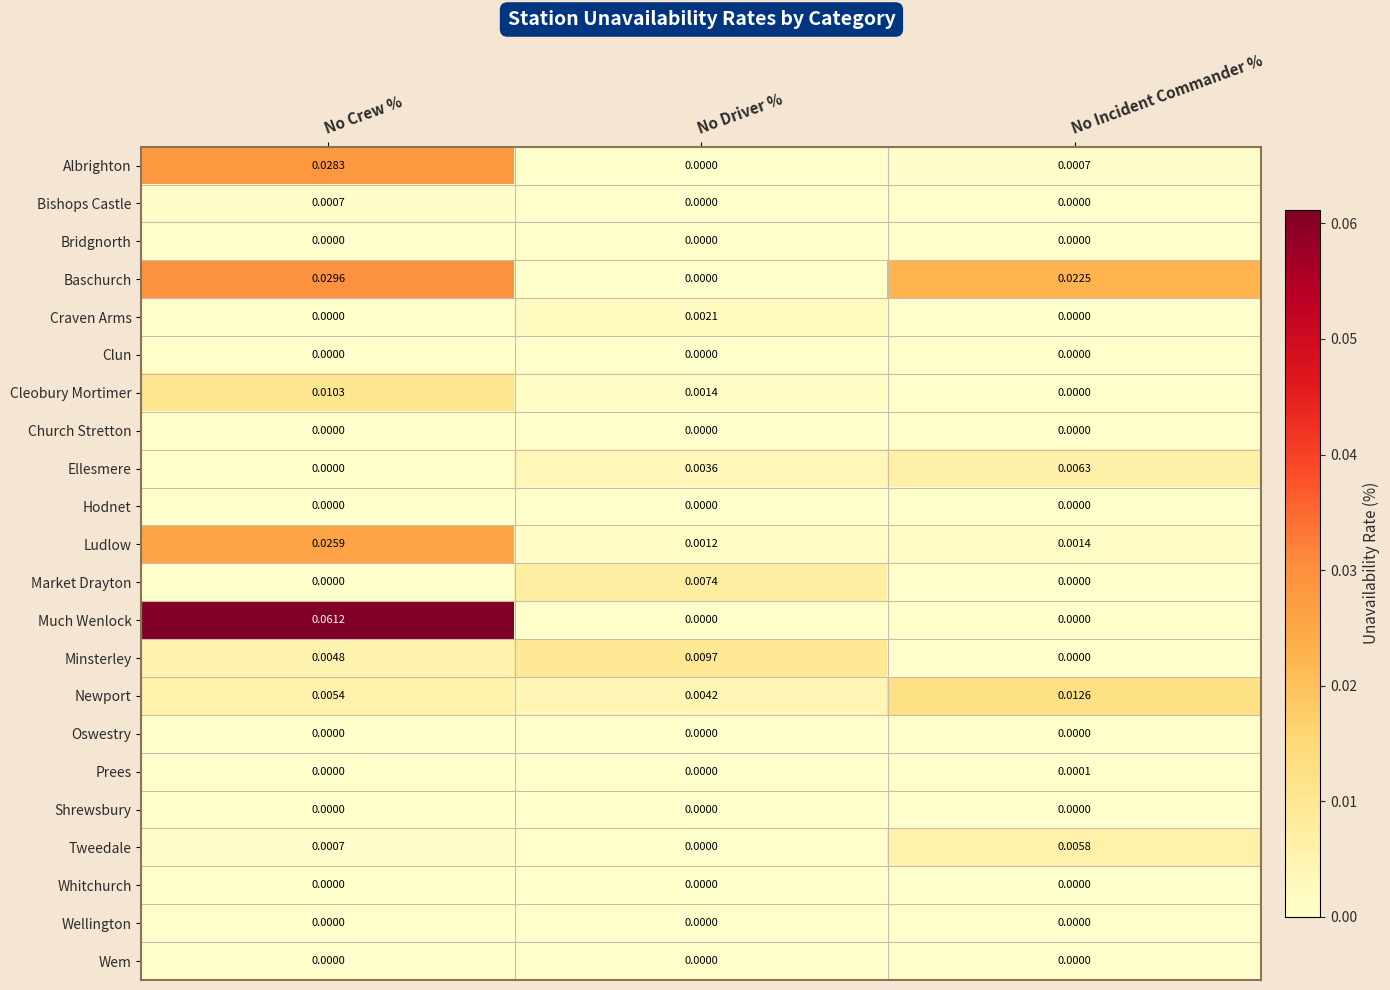

At which label is Ludlow closest to 0?

No Driver %